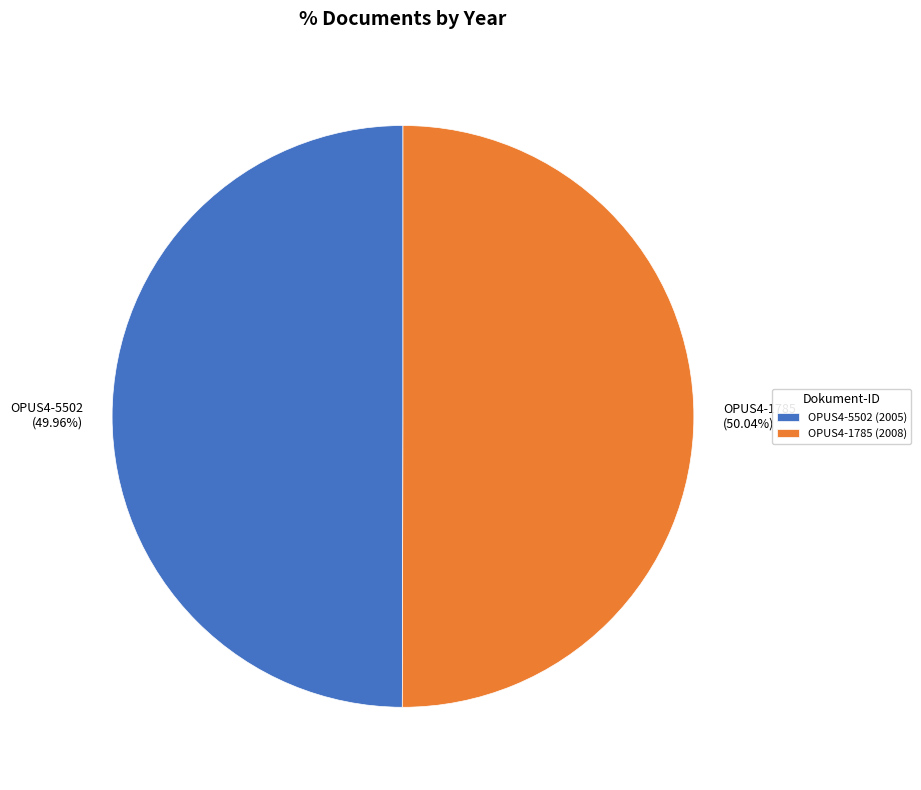

To the nearest percent, what is the average slice percentage?

50%